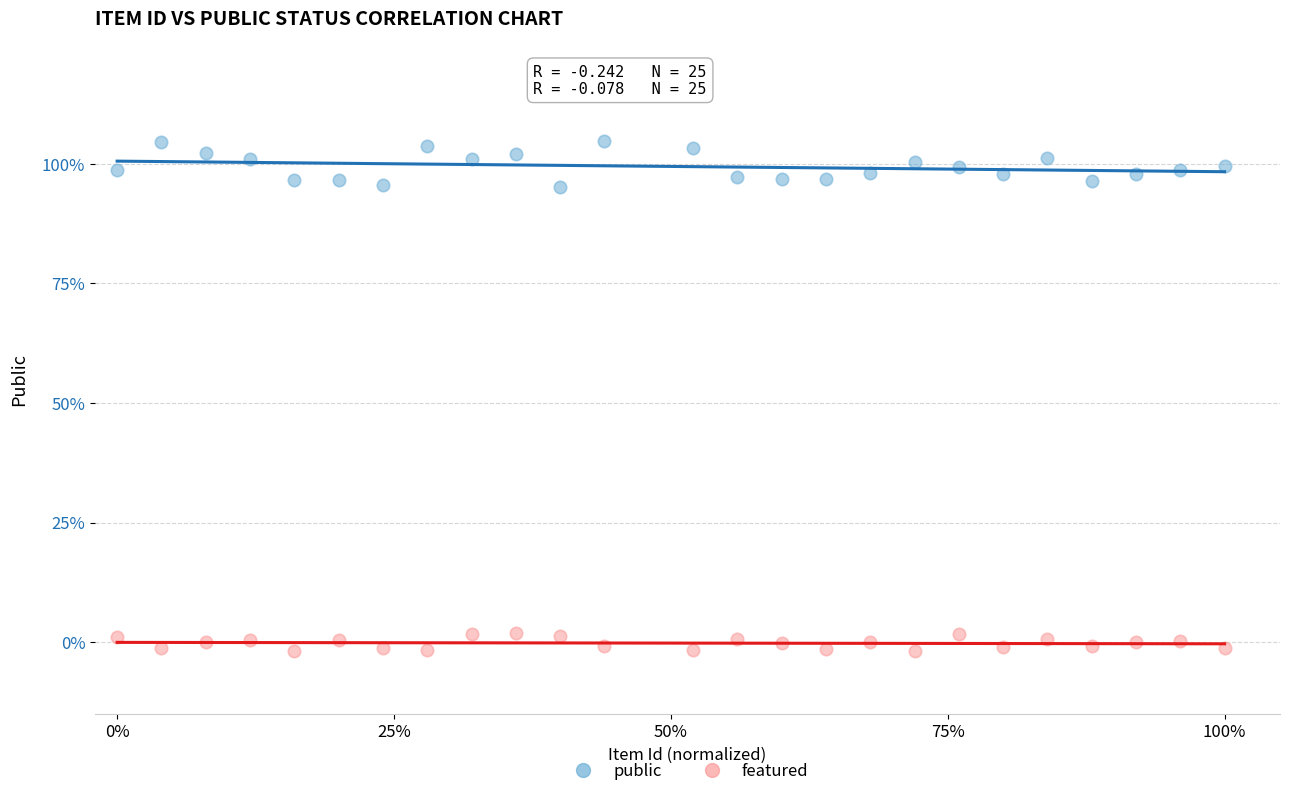

Which series contains the highest Y value?

public